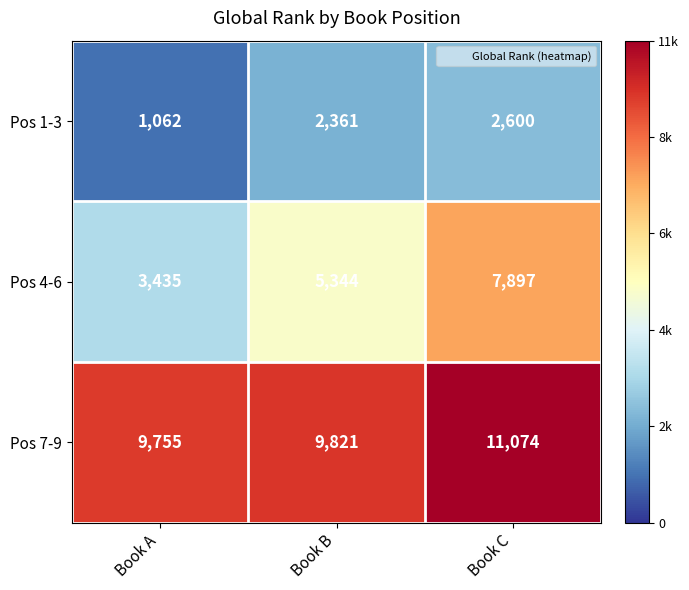

Which series has the largest total across all categories?

Pos 7-9